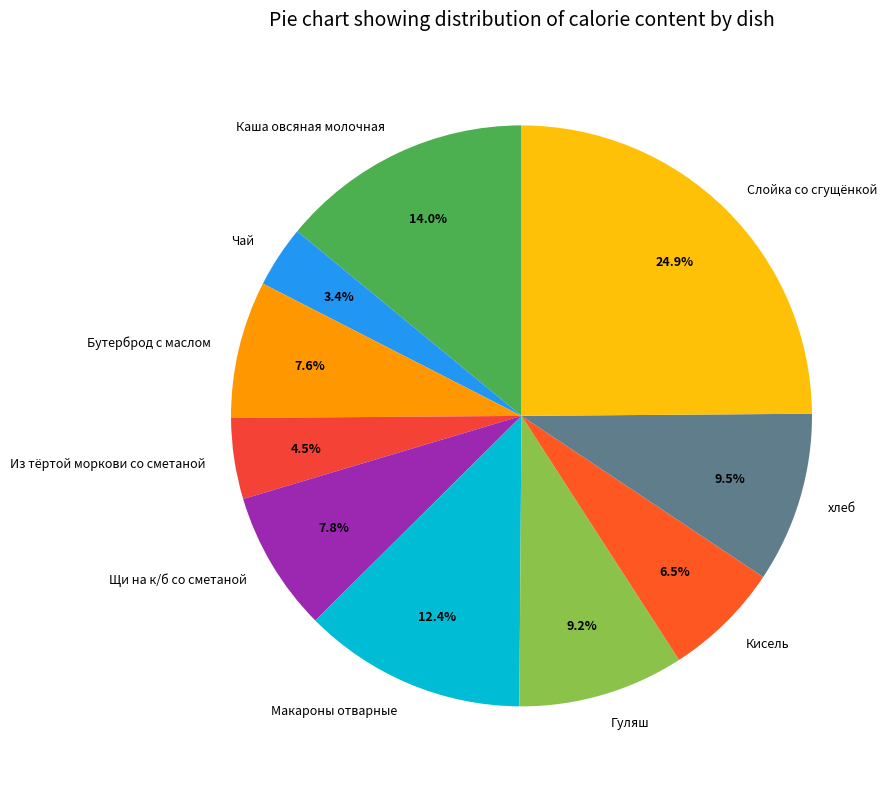

How much of the chart is everything except Гуляш?

90.8%